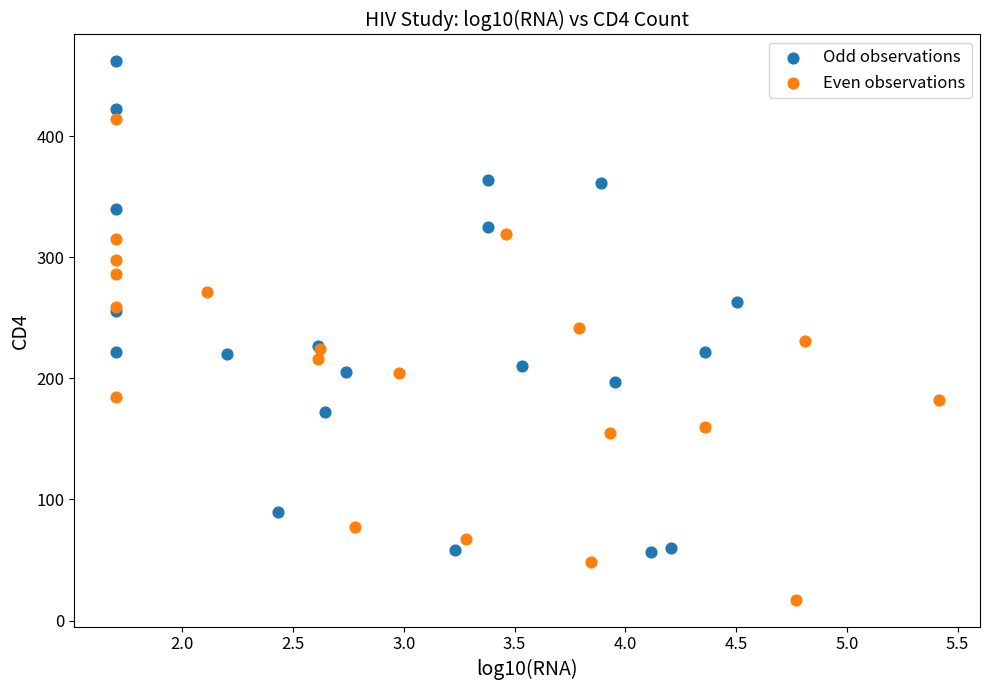

What are all the series names shown in the legend?

Odd observations, Even observations